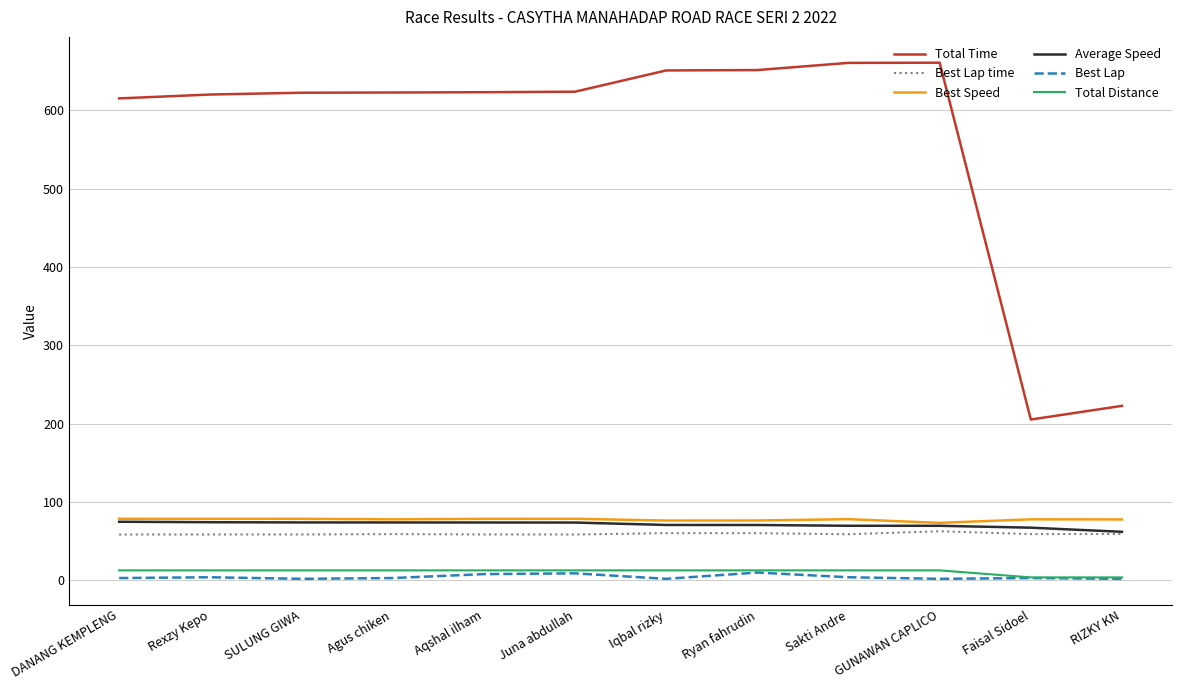

Read the Best Lap time value at Ryan fahrudin.

60.2